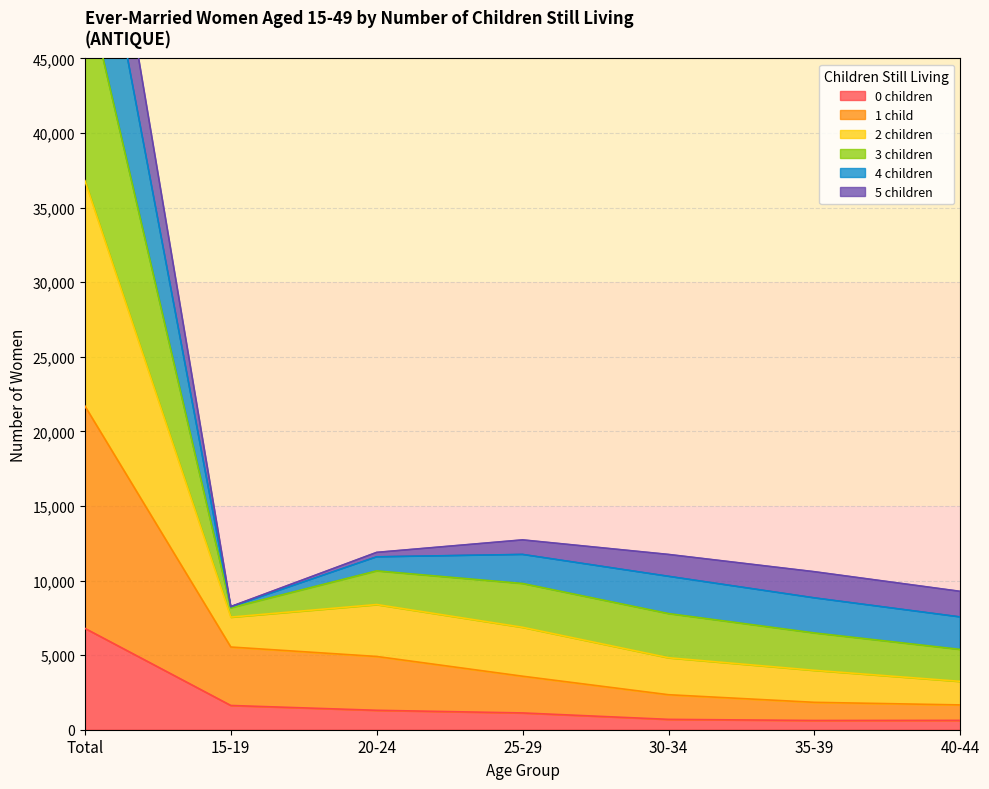

What is the maximum value for 0 children?

6795